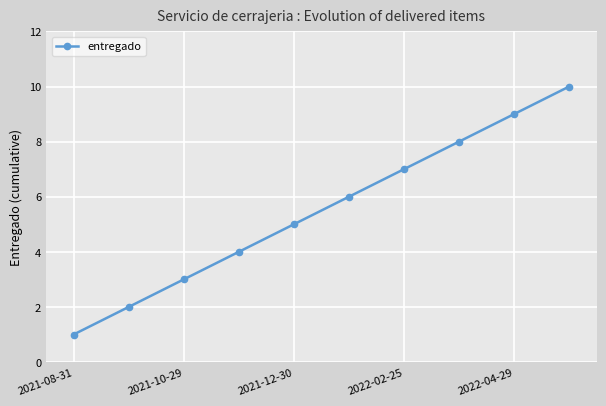

What is the maximum value shown in the chart?

10